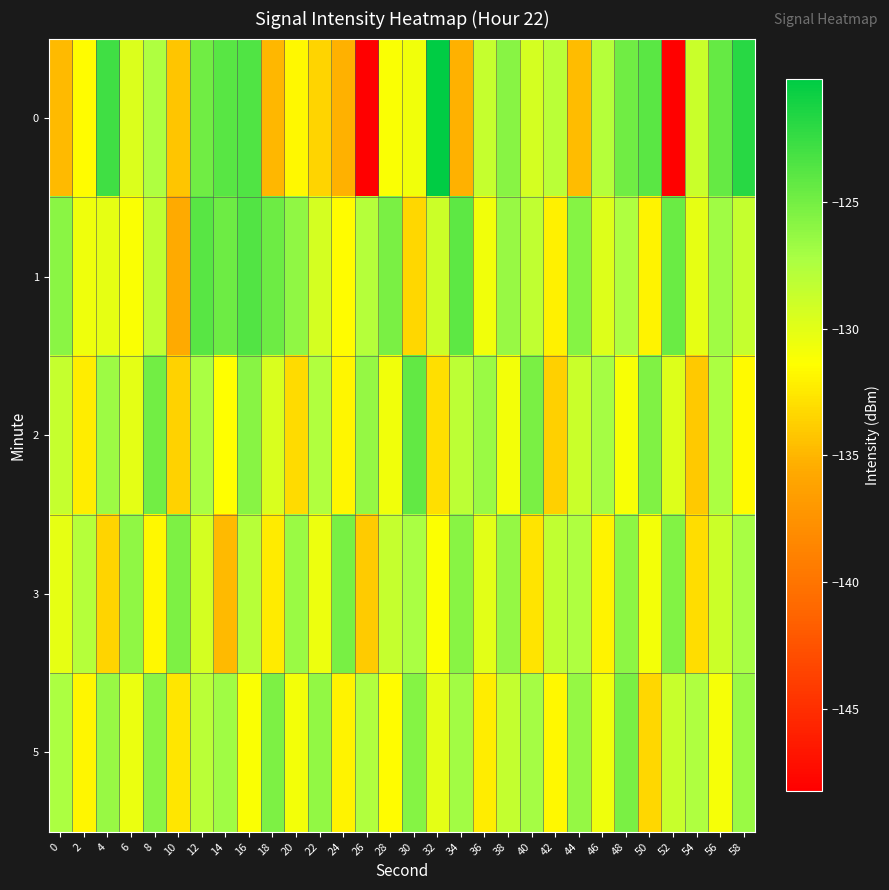

Between 40 and 50, which is larger?

50